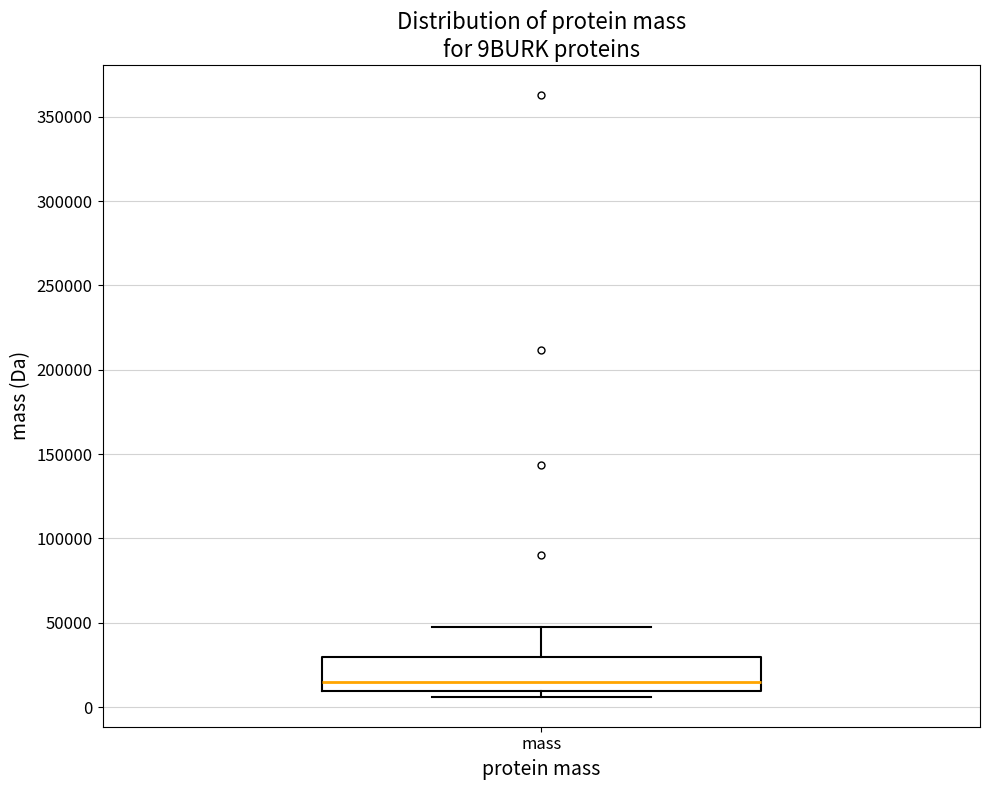

Where does the median line of the box for mass sit on the y-axis? The values are not printed on the chart, so give them approximately, as read against the axis.

15000